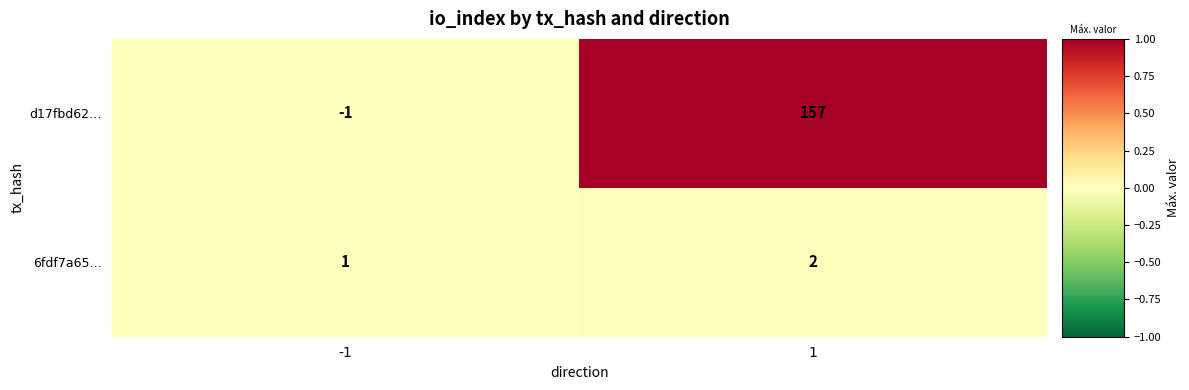

True or false: d17fbd62… has a value of 260 at 1.

False